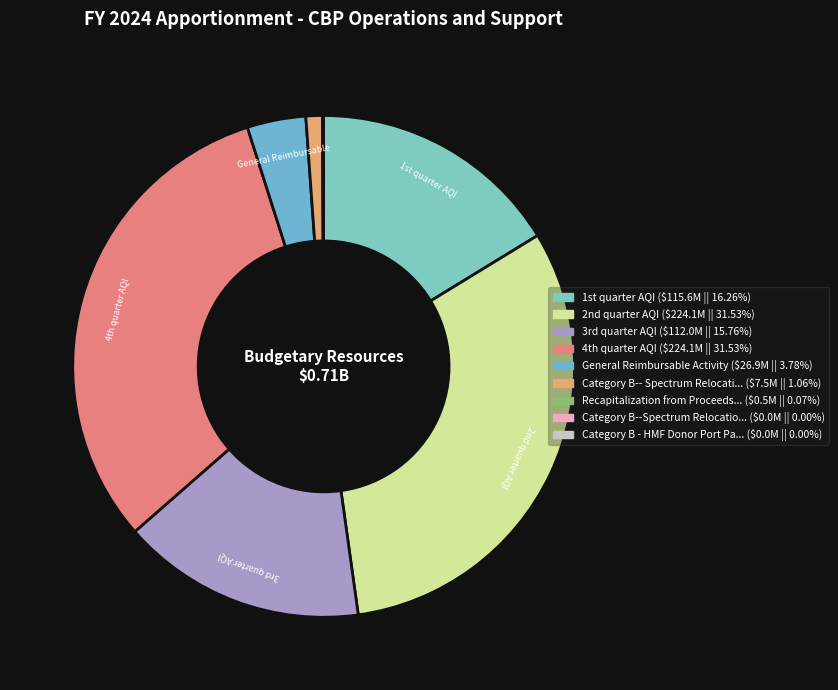

To the nearest percent, what is the average slice percentage?

11%